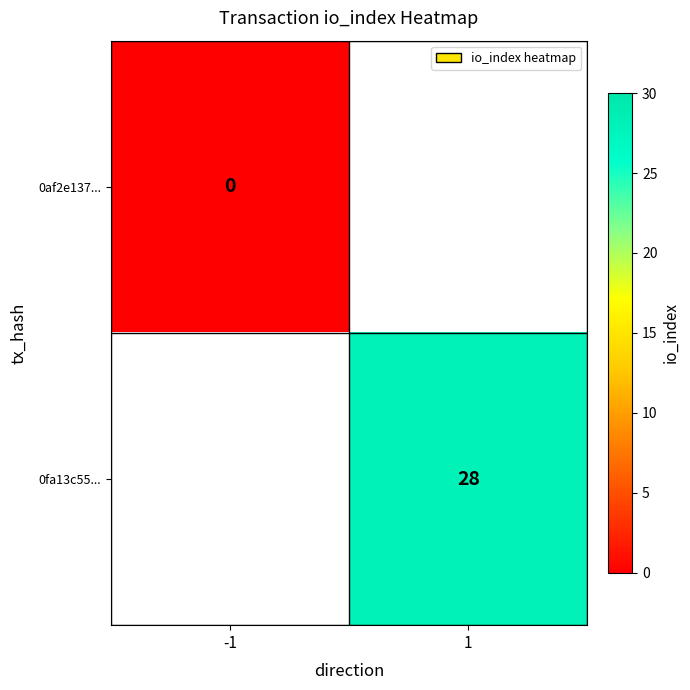

At how many categories does at least one series exceed 25?

1